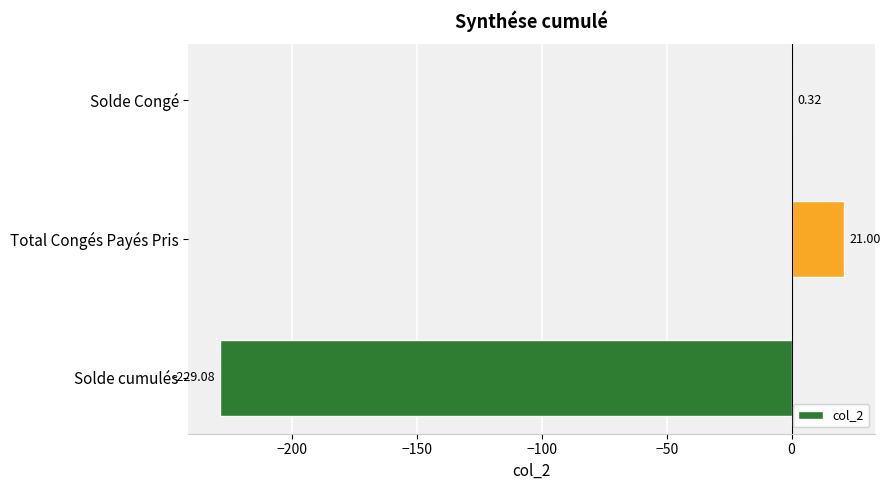

Which has a higher value, Total Congés Payés Pris or Solde Congé?

Total Congés Payés Pris